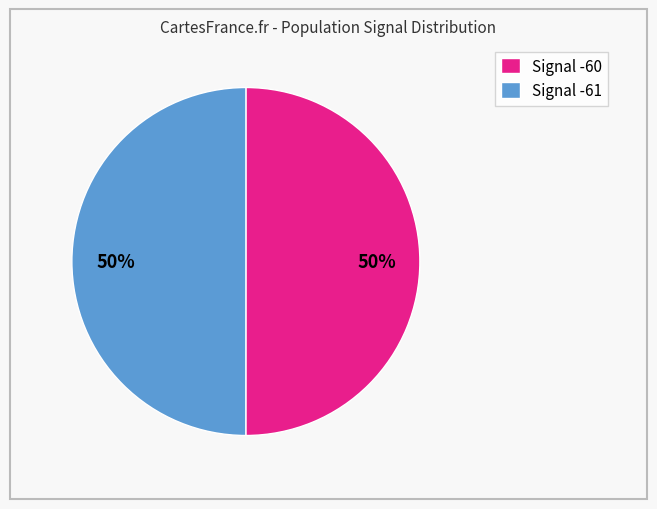

Approximately how many times larger is the value at Signal -60 compared to Signal -61?

1.0